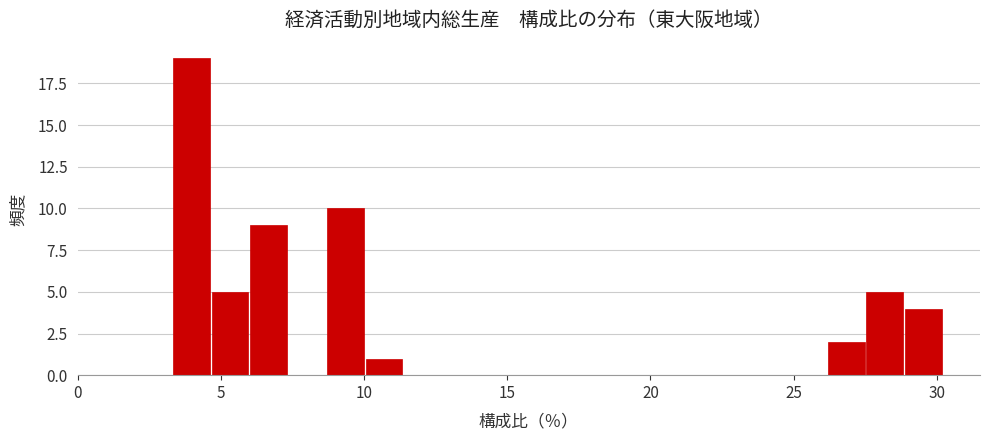

Read against the x-axis, roughly where is the centre of the tallest bar?

4.0